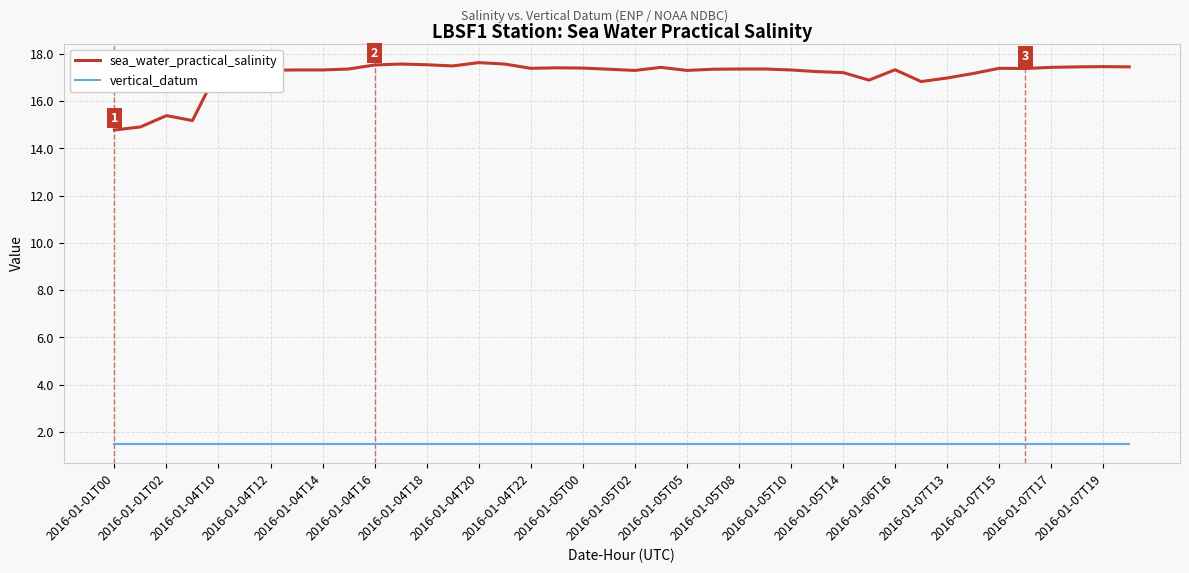

Rank the series by their maximum value, from highest to lowest.

sea_water_practical_salinity, vertical_datum